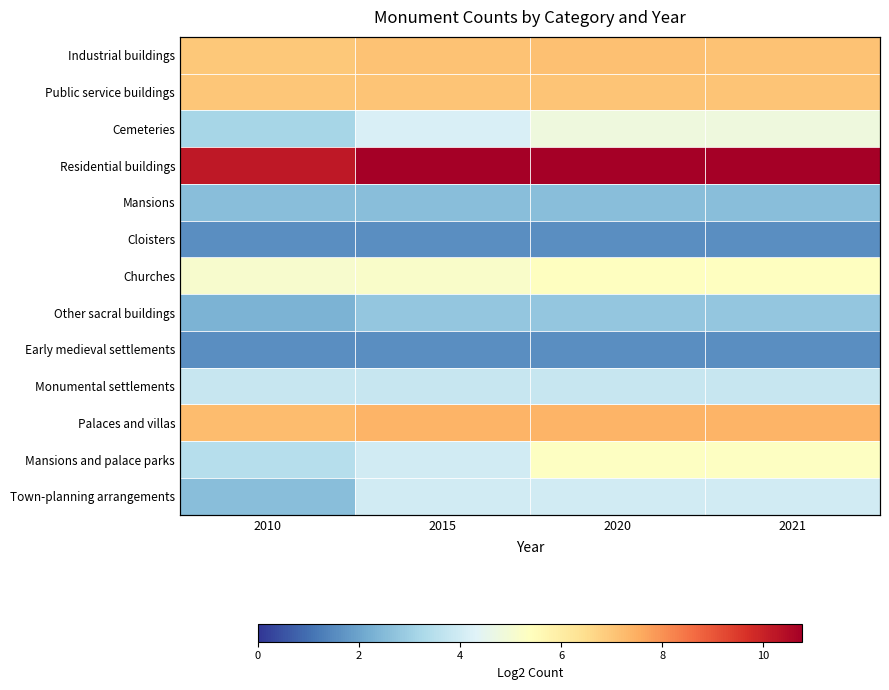

What is the average value of the Other sacral buildings series?

2.7